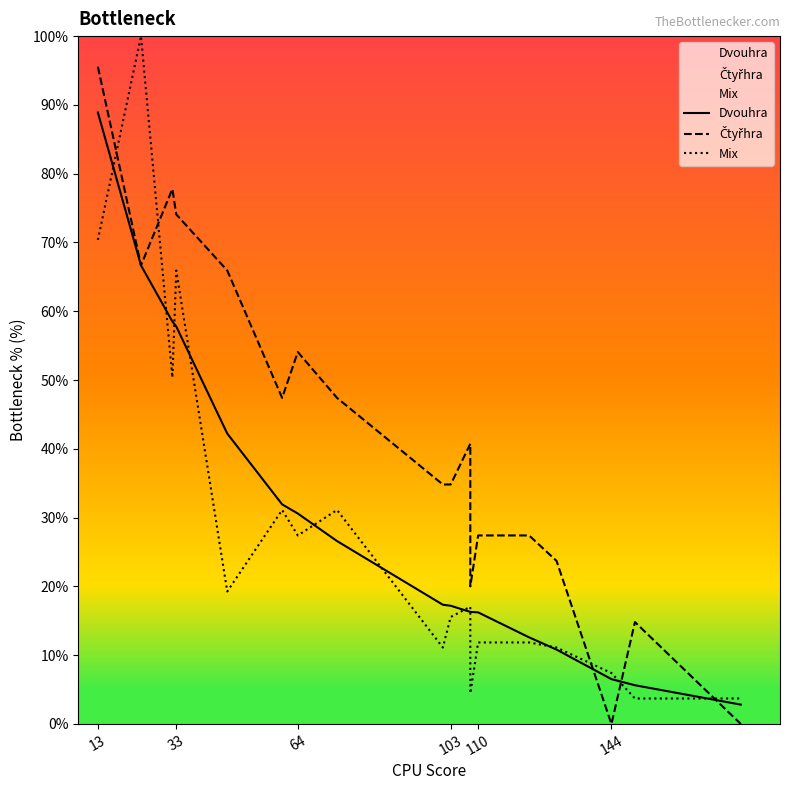

In Mix, how many points are higher than both neighbors (excluding endpoints)?

5